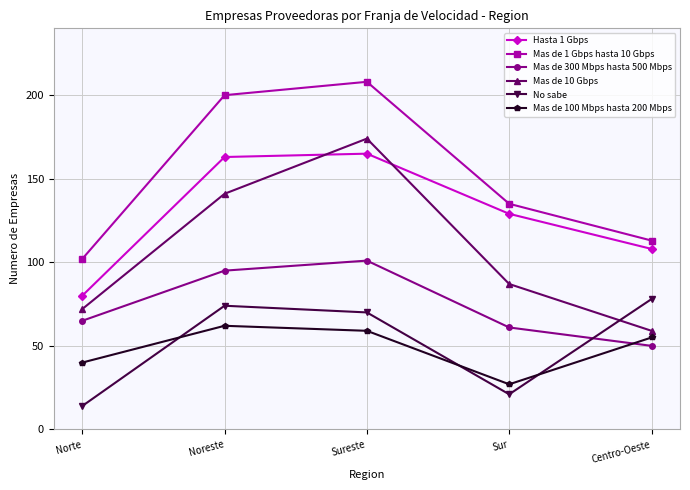

Which label corresponds to the largest value in the chart?

Sureste